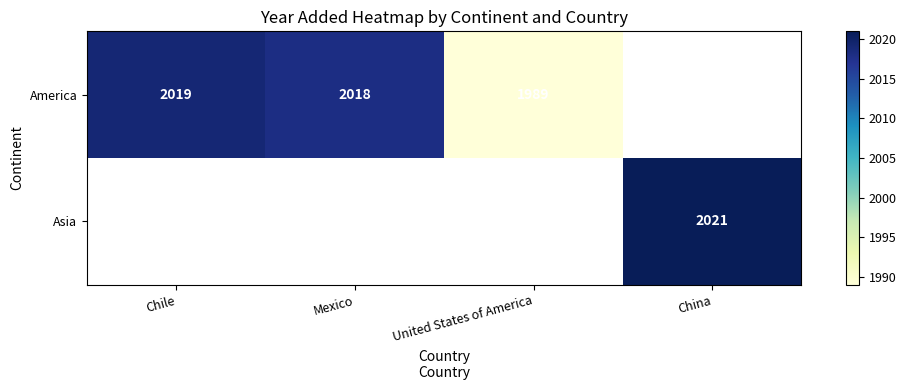

At which label does America reach its peak?

Chile